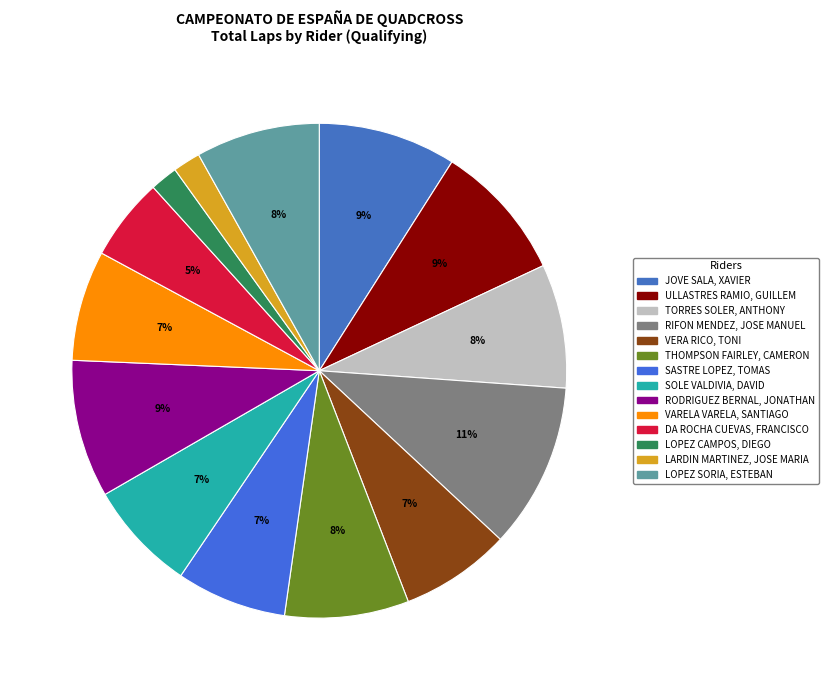

How many segments does this pie chart have?

14